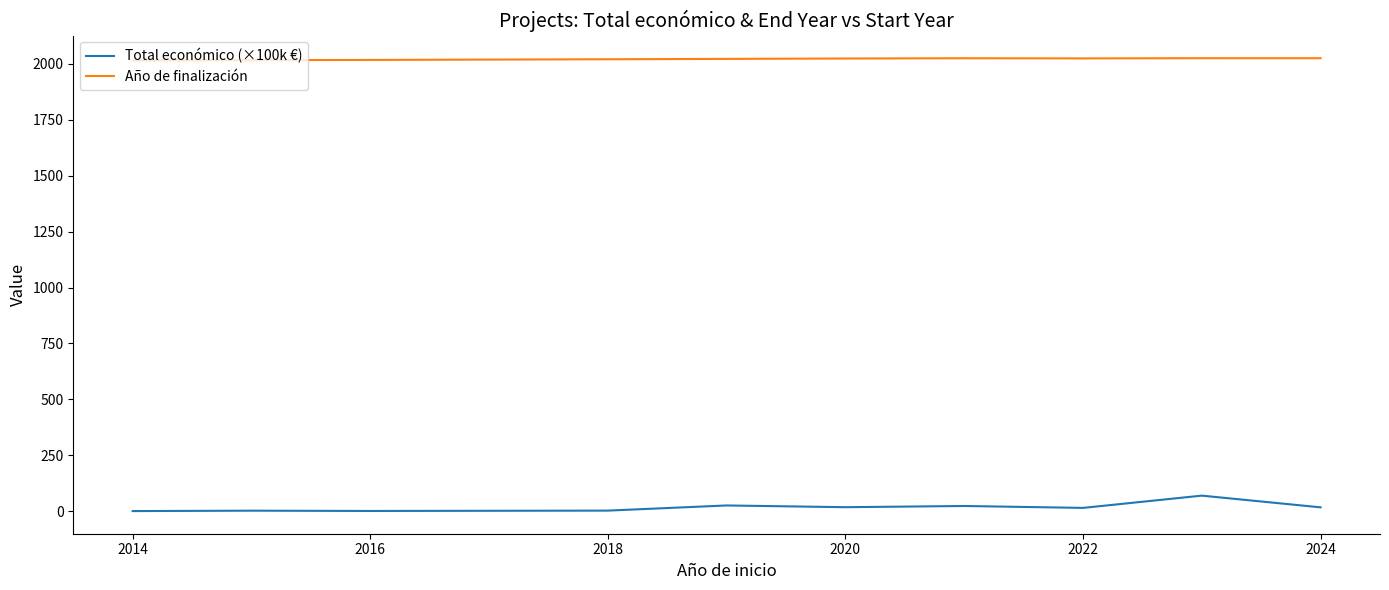

True or false: Total económico (×100k €) and Año de finalización cross at least once.

False